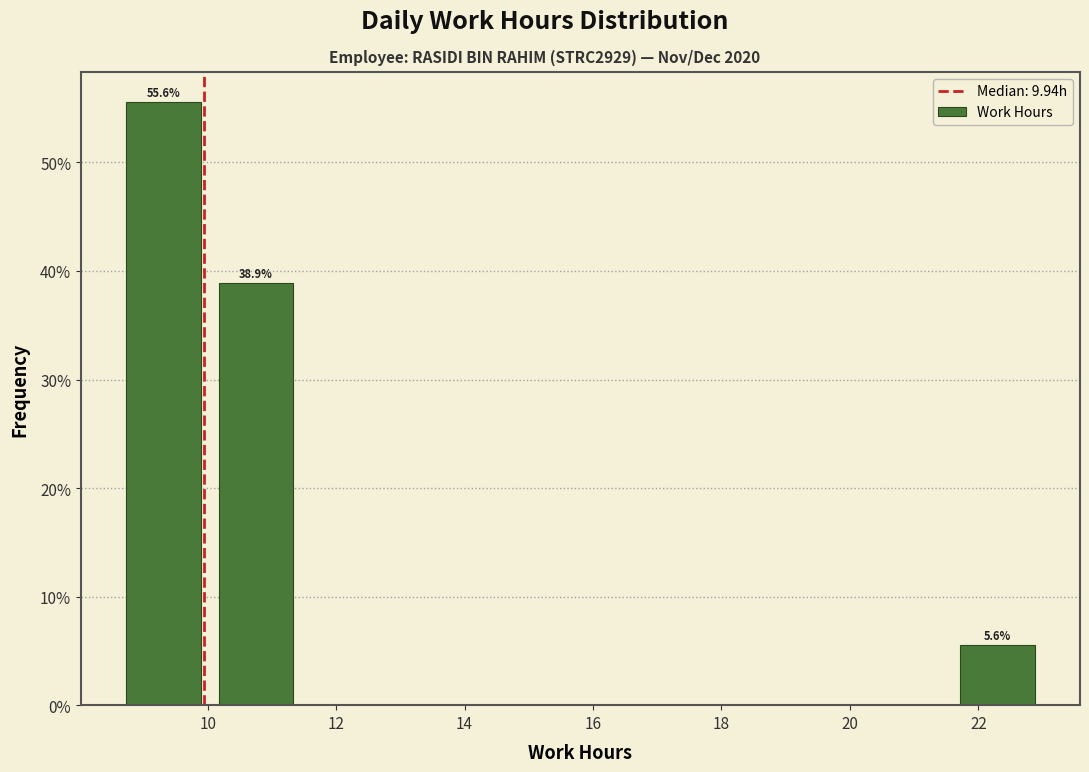

Over which range of the x-axis is the bar tallest?

8.6 to 10.0